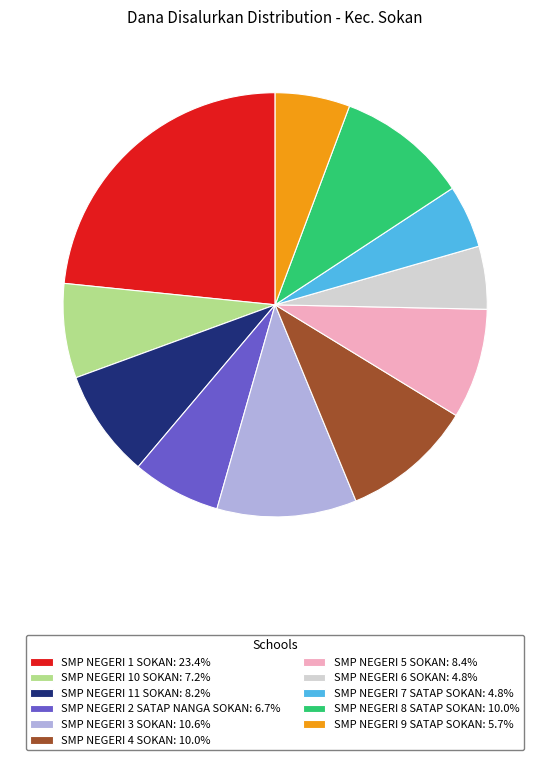

Does SMP NEGERI 5 SOKAN represent more than half of the total?

No